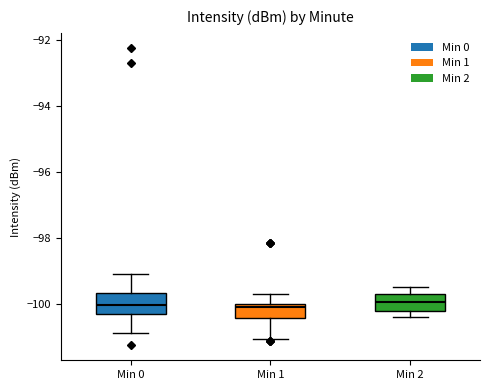

Reading left to right, transcribe this box plot: for each box, give where its median line is, the range the box spans, and where its two whiskers end, as read against the y-axis. The values are not printed on the chart, so give them approximately, as read against the axis.

Min 0: median -100.0, box -100.2 to -99.6, whiskers -100.8 to -99.2
Min 1: median -100.0 (just below the box's upper edge), box -100.4 to -100.0, whiskers -101.0 to -99.8
Min 2: median -100.0, box -100.2 to -99.6, whiskers -100.4 to -99.4